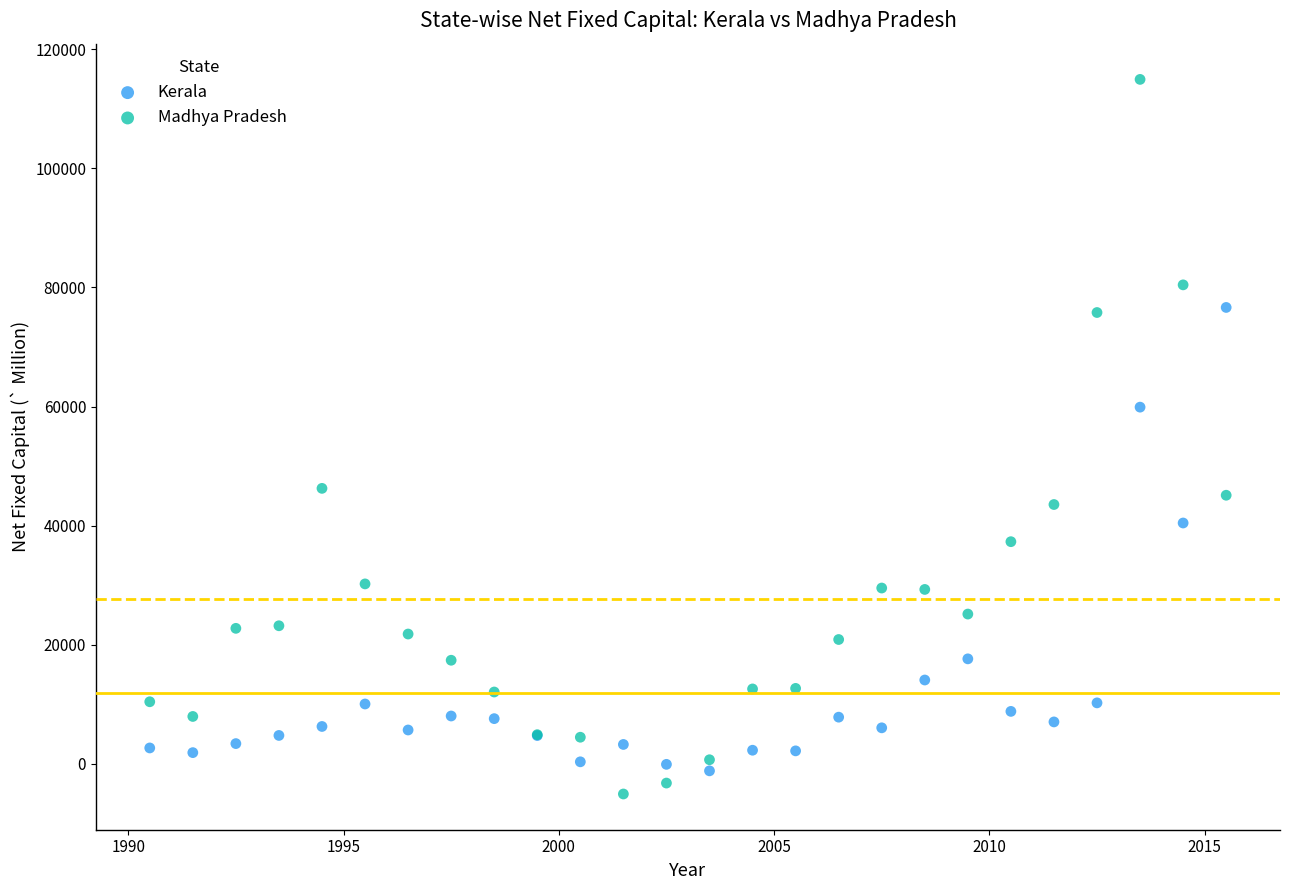

Which series reaches the maximum Y coordinate?

Madhya Pradesh